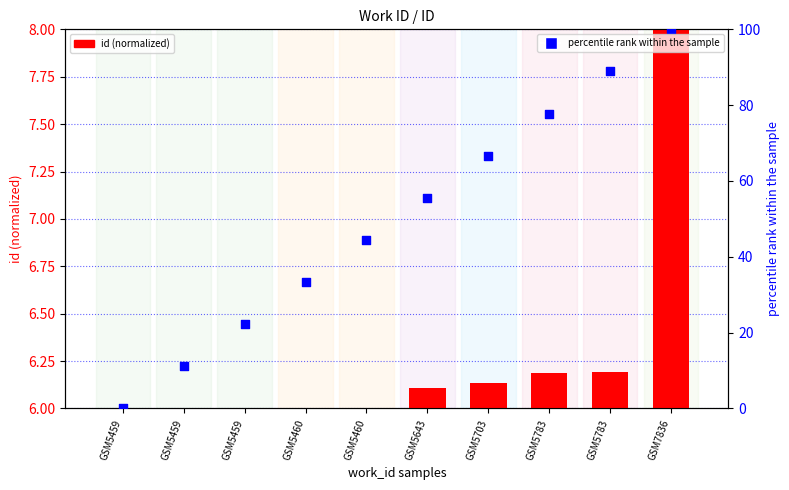

Which series has the widest spread of Y values?

percentile rank within the sample